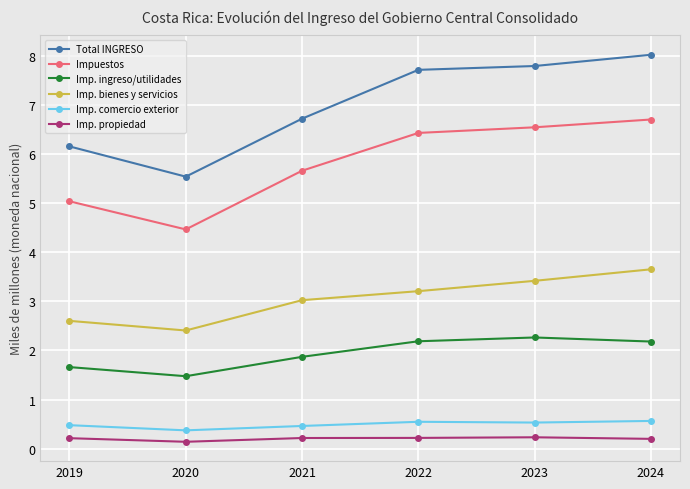

Does the chart display data point markers on the line(s)?

Yes